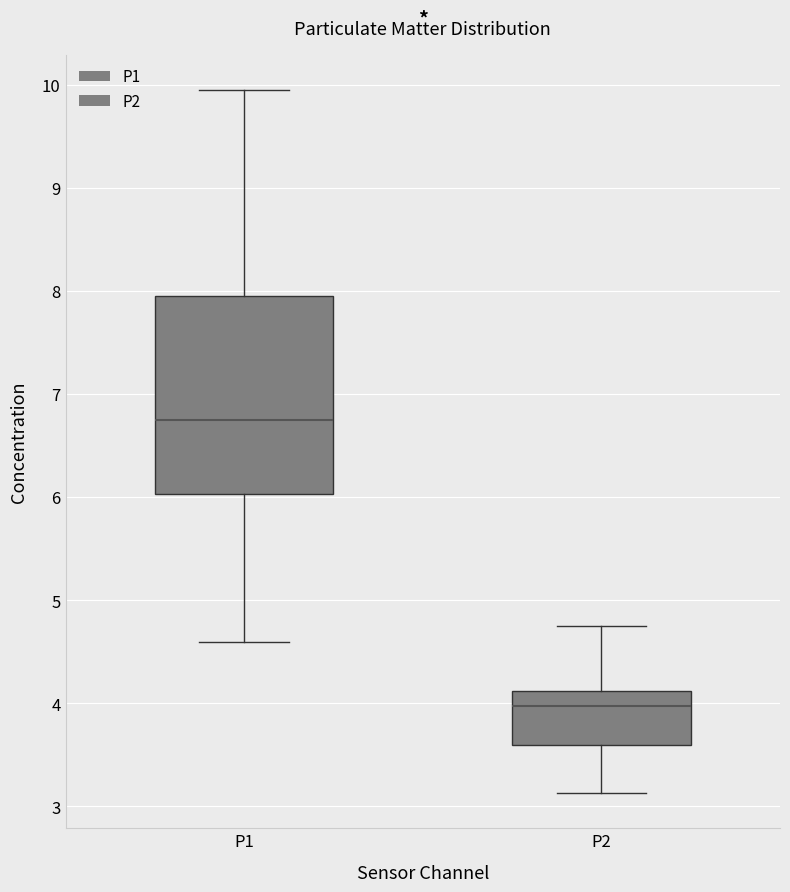

Which box is the tallest, from its lower edge to its upper edge?

P1